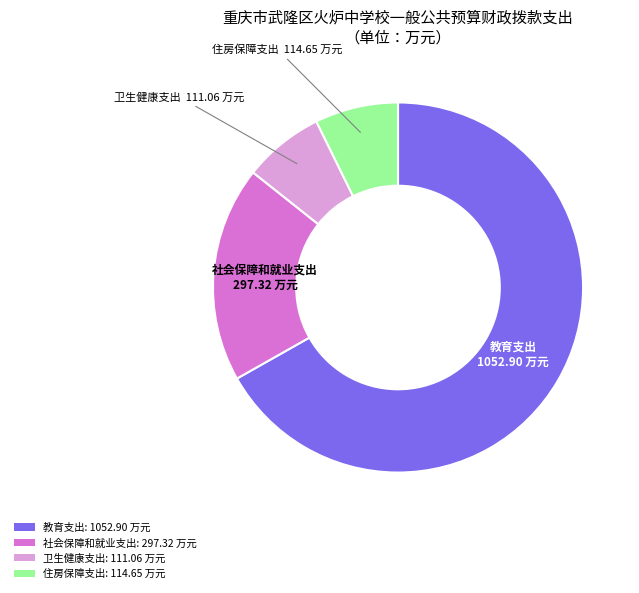

Is there any slice that represents more than half of the pie?

Yes